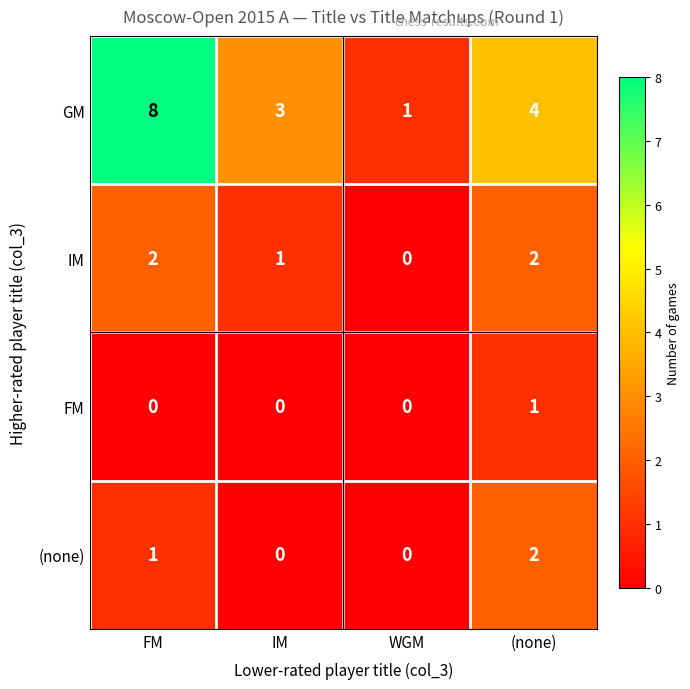

How many FM values are between 0 and 1?

4